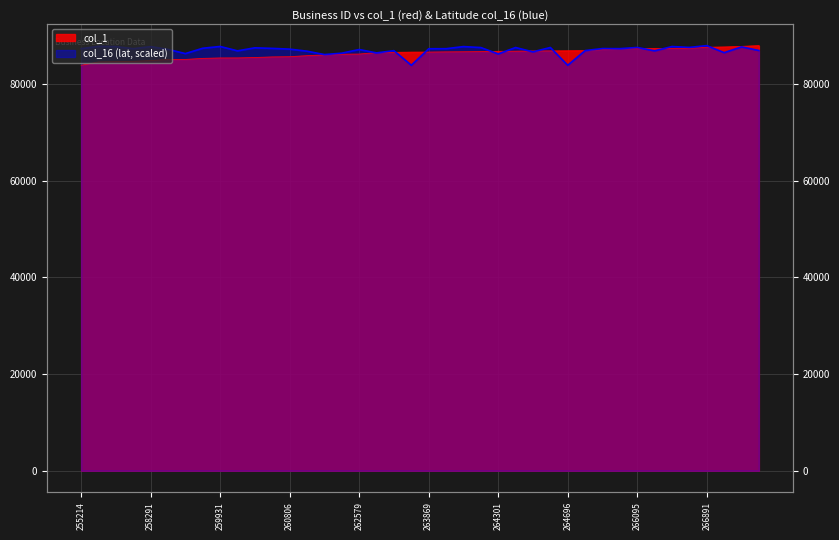

How many times do col_1 and col_16 cross each other?

13